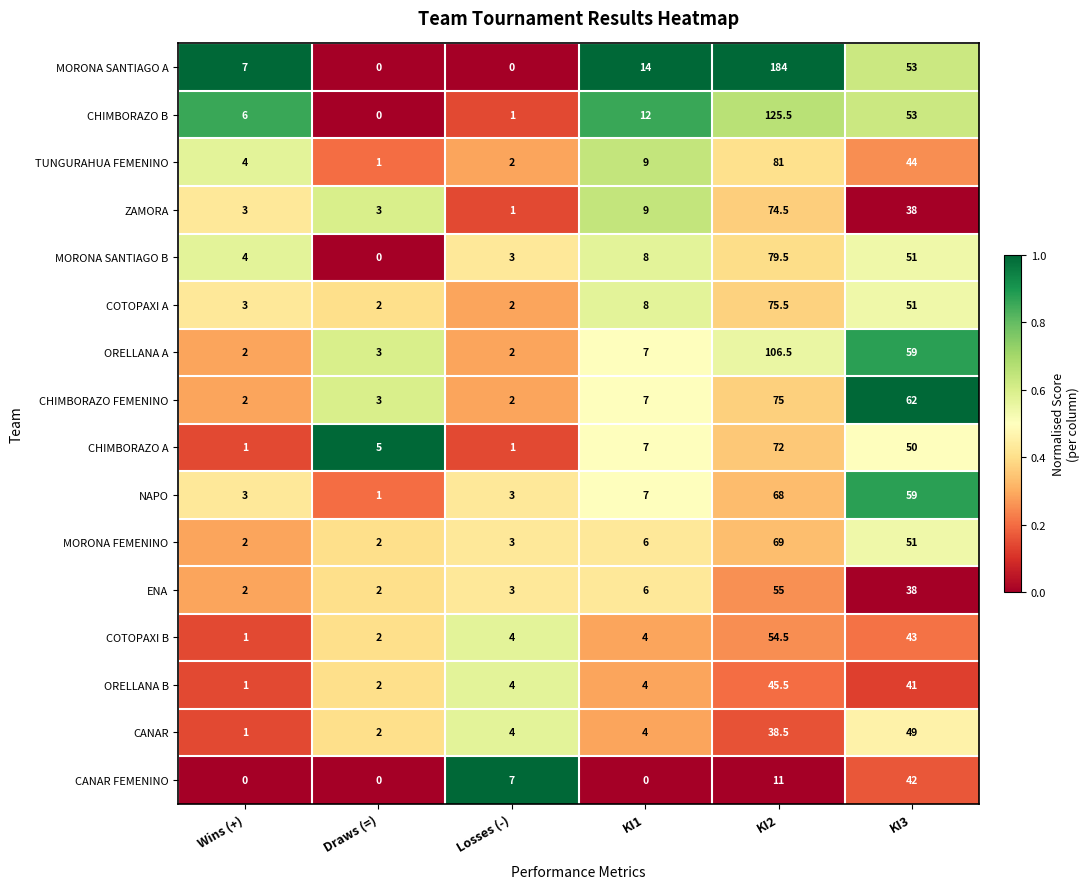

List the series in order of their peak value, lowest first.

CANAR FEMENINO, ORELLANA B, CANAR, COTOPAXI B, ENA, NAPO, MORONA FEMENINO, CHIMBORAZO A, ZAMORA, CHIMBORAZO FEMENINO, COTOPAXI A, MORONA SANTIAGO B, TUNGURAHUA FEMENINO, ORELLANA A, CHIMBORAZO B, MORONA SANTIAGO A